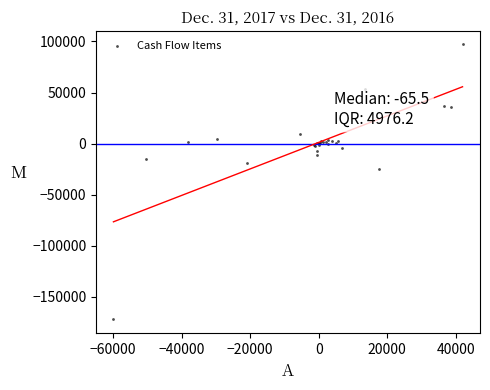

What Y value in the scatter plot is closest to -37536?

-25235